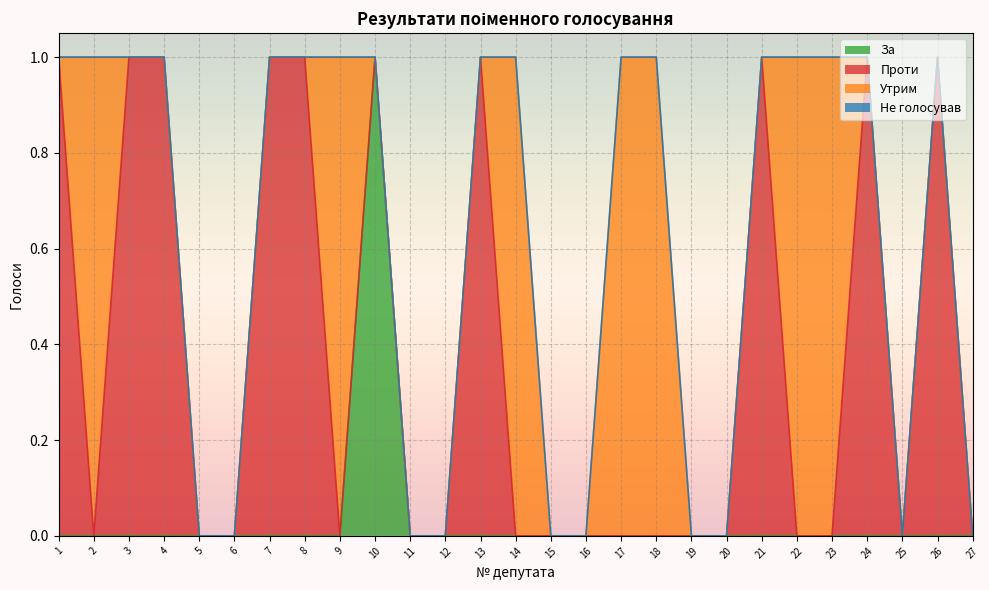

Which series changed the most between 7 and 15?

Проти